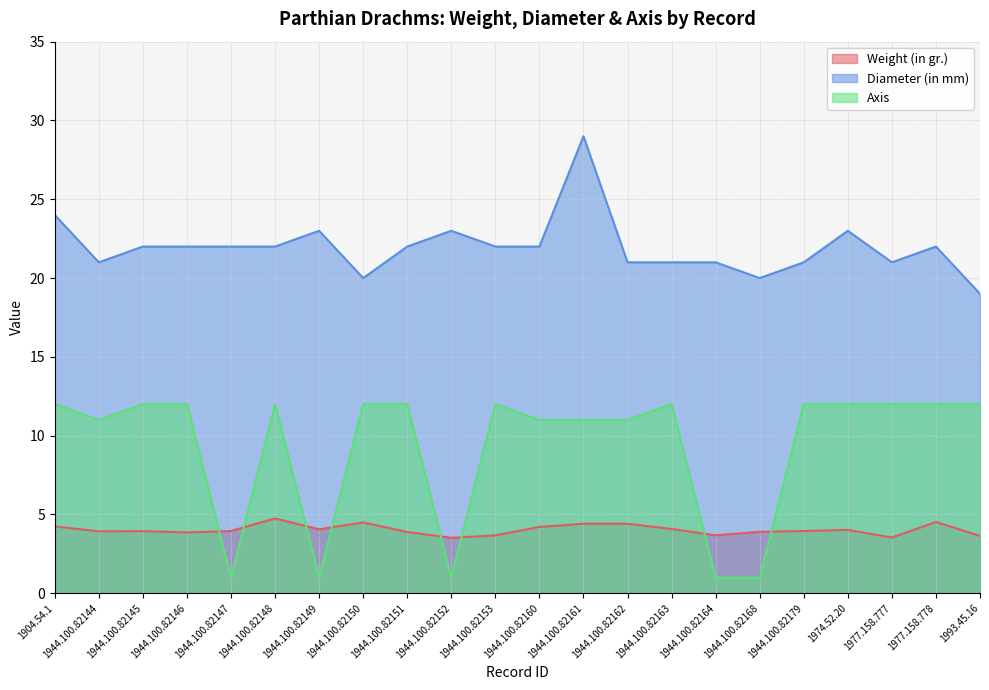

Read the Axis value at 1944.100.82168.

1.0